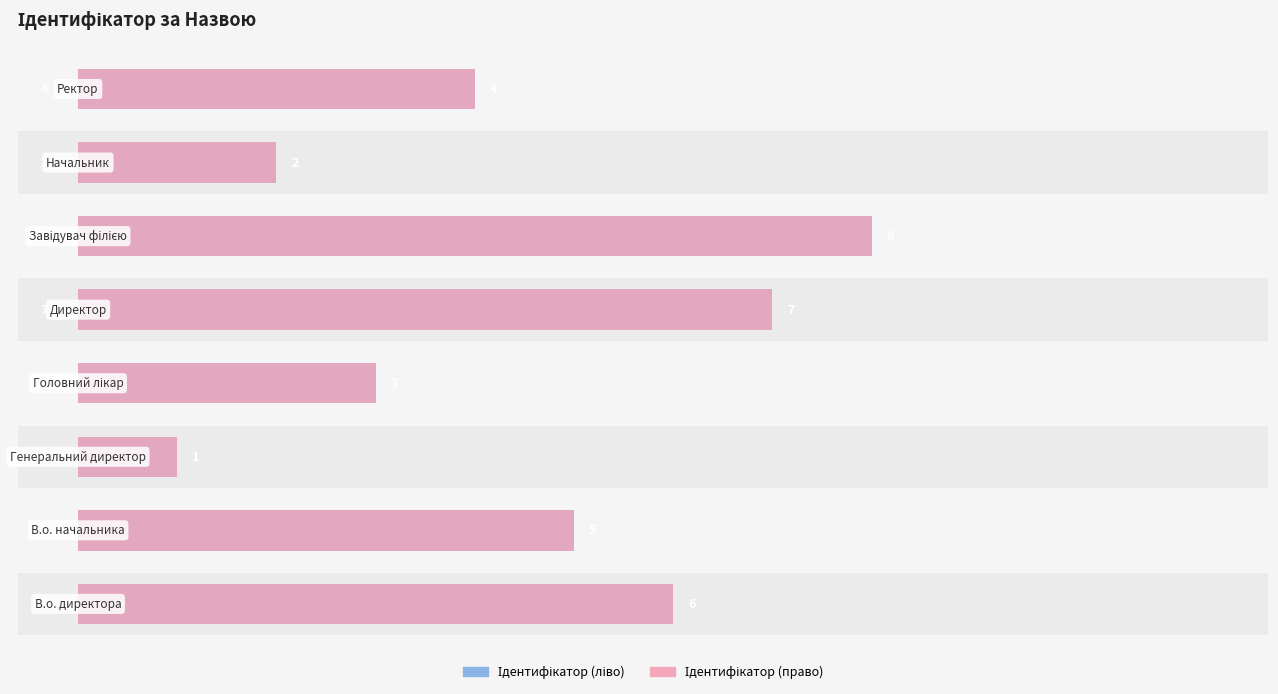

What is the average value of the Ідентифікатор (право) series?

4